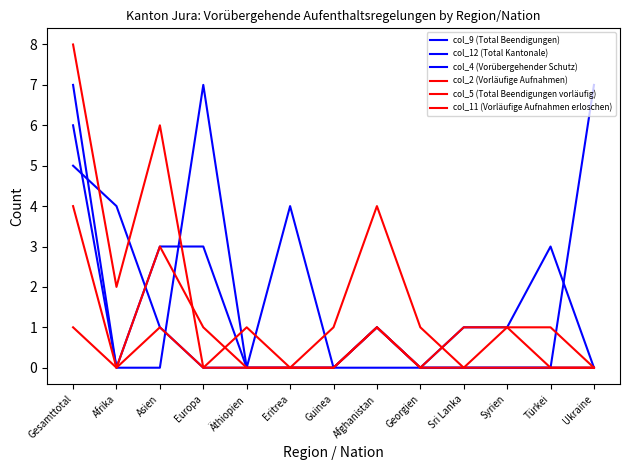

Where is col_5 (Total Beendigungen vorläufig) nearest to the value 0?

Afrika